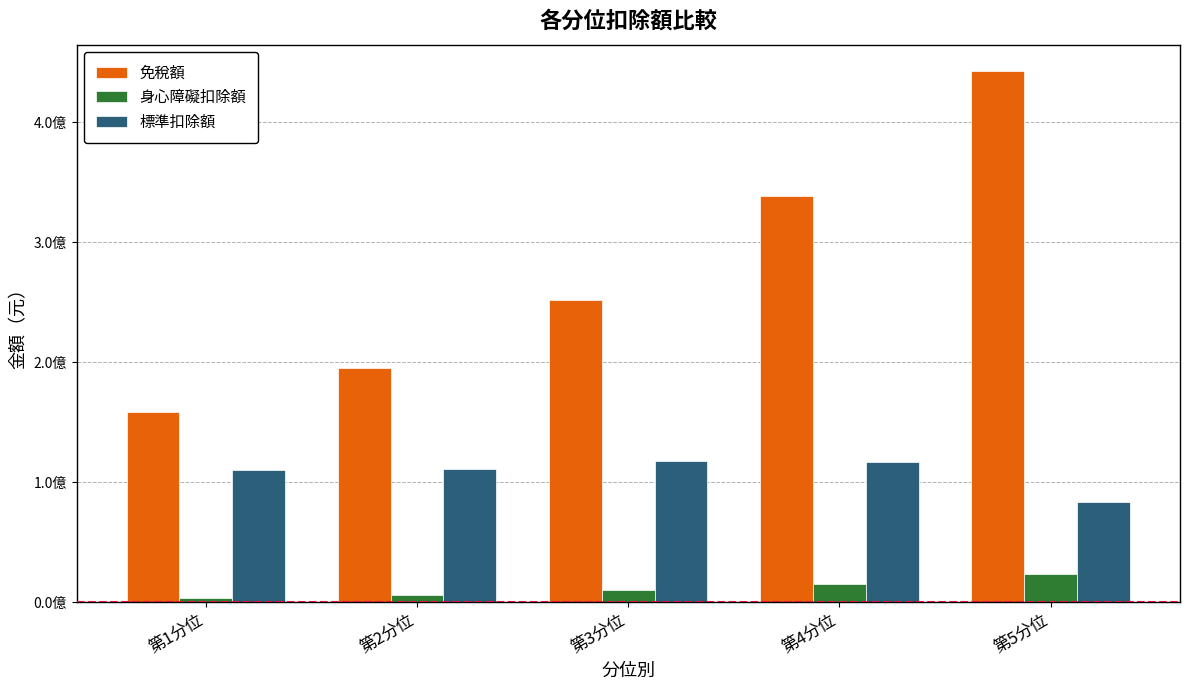

At which label does 標準扣除額 reach its minimum?

第5分位